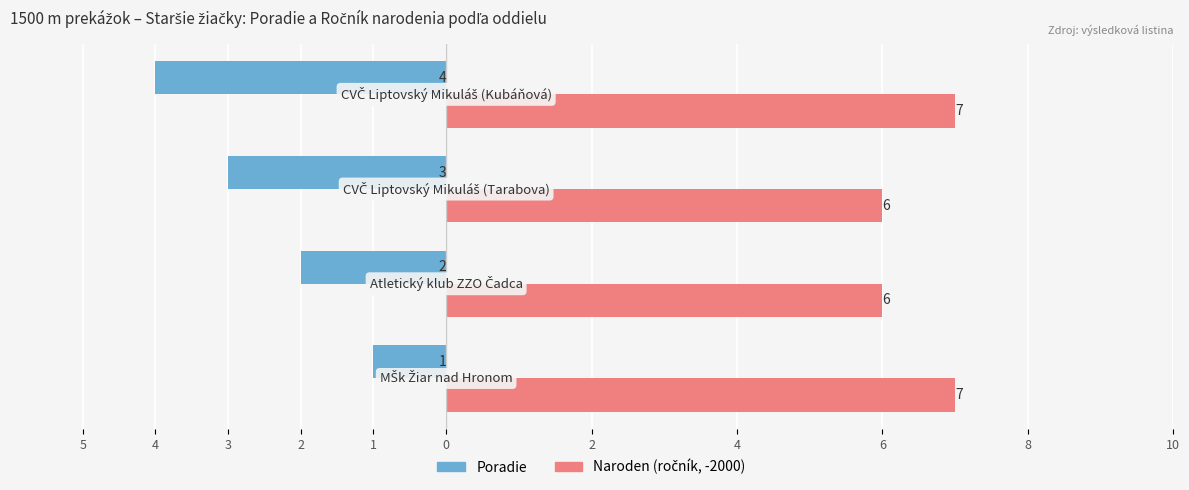

The Naroden (ročník -2000) series shows 9 at 3. True or false?

False